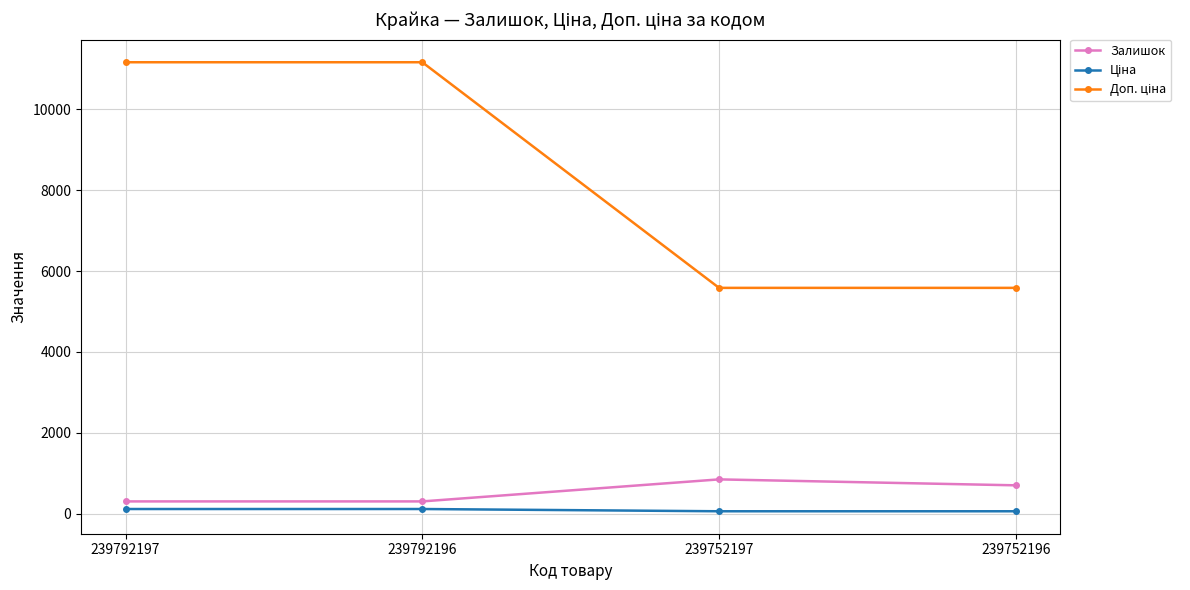

At how many categories does at least one series exceed 1638?

4